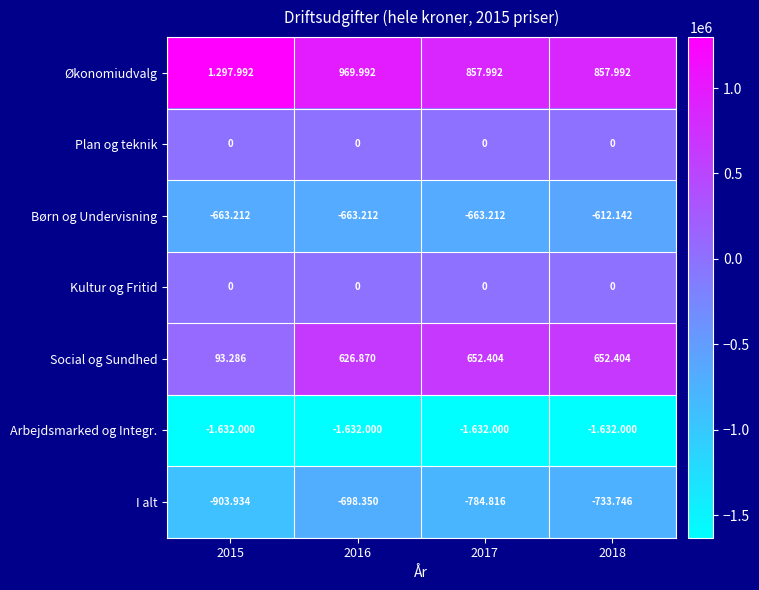

Which series has the largest total across all categories?

Økonomiudvalg